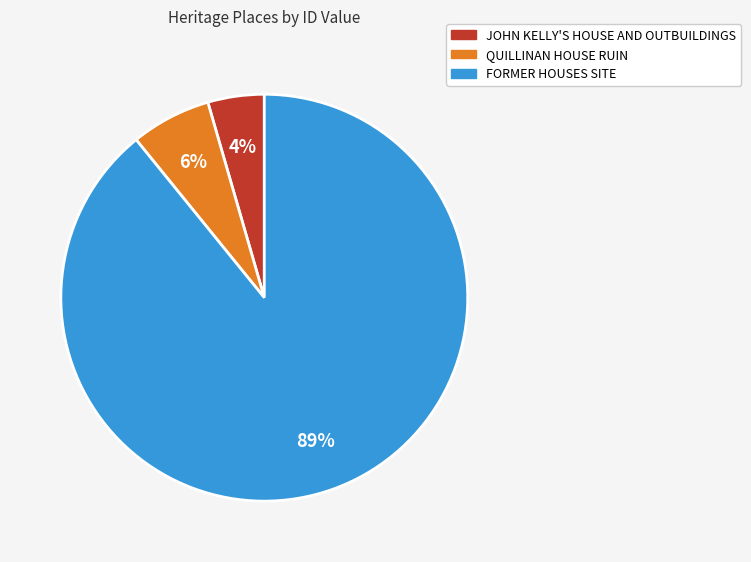

Rank the categories by value from highest to lowest.

FORMER HOUSES SITE, QUILLINAN HOUSE RUIN, JOHN KELLY'S HOUSE AND OUTBUILDINGS